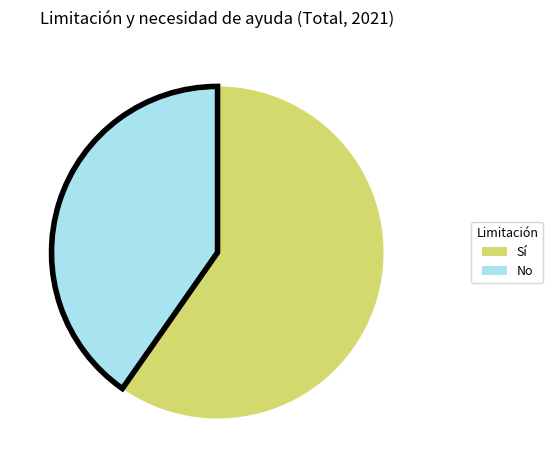

Between No and Sí, which is larger?

Sí